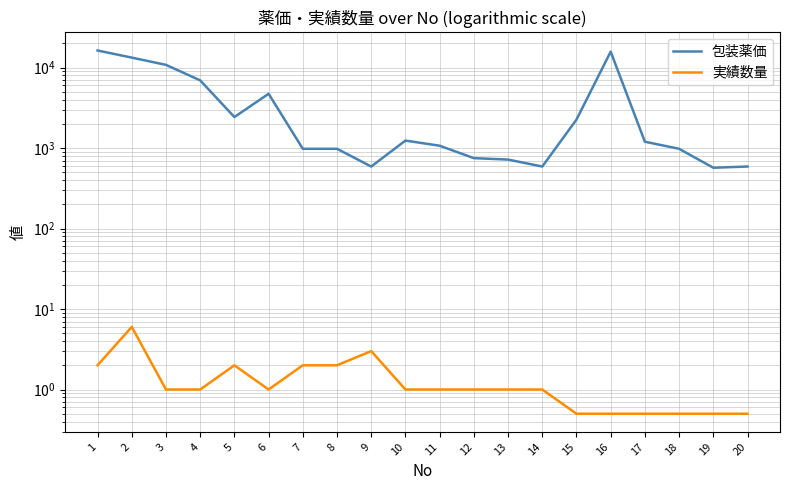

True or false: 実績数量 and 包装薬価 intersect in this chart.

False